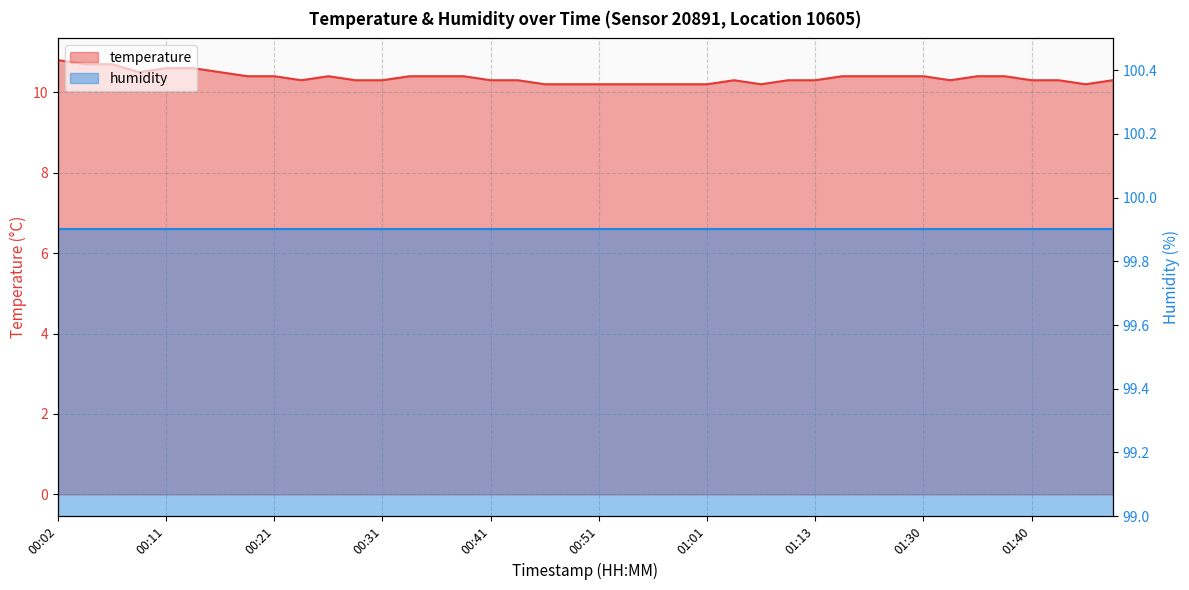

At which category does the chart reach its minimum across all series?

00:46